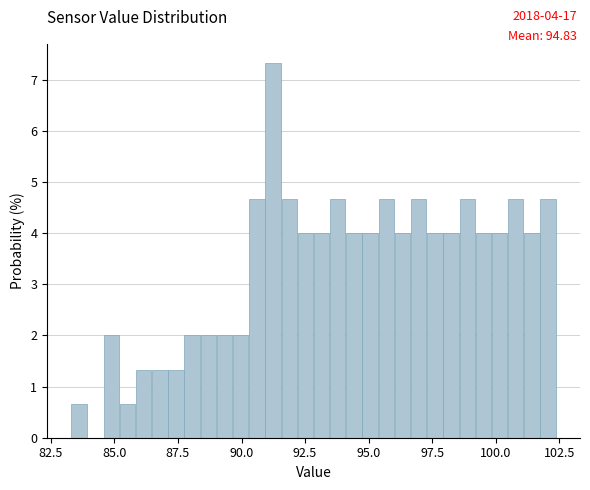

Around what value on the x-axis is the tallest bar? Give the approximate position of its centre, as read against the axis.

91.0